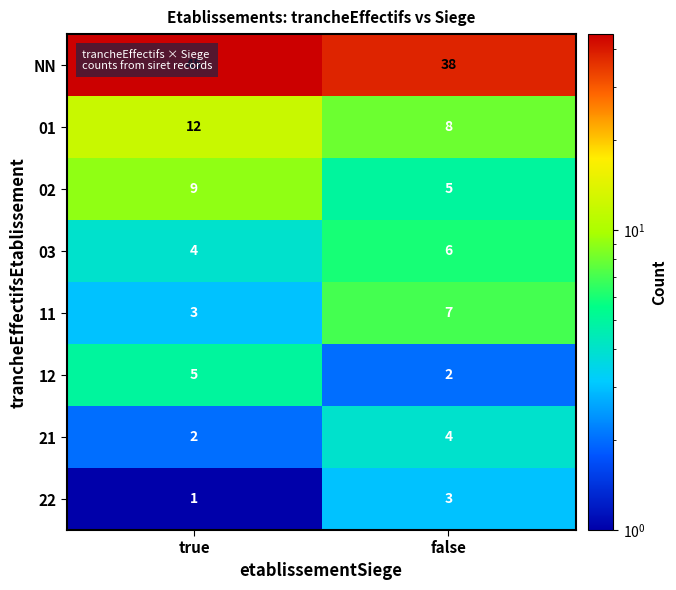

Which category has the highest value across all series?

true